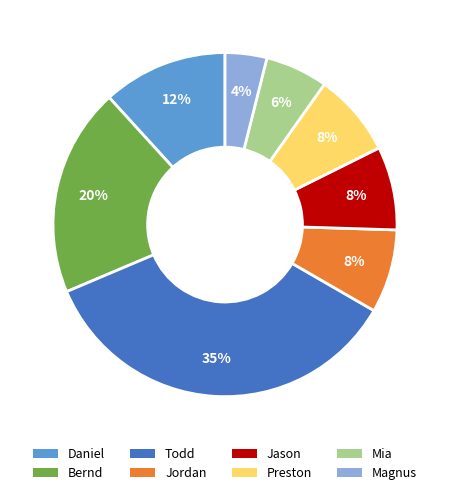

What is the smallest slice in the pie chart?

Magnus